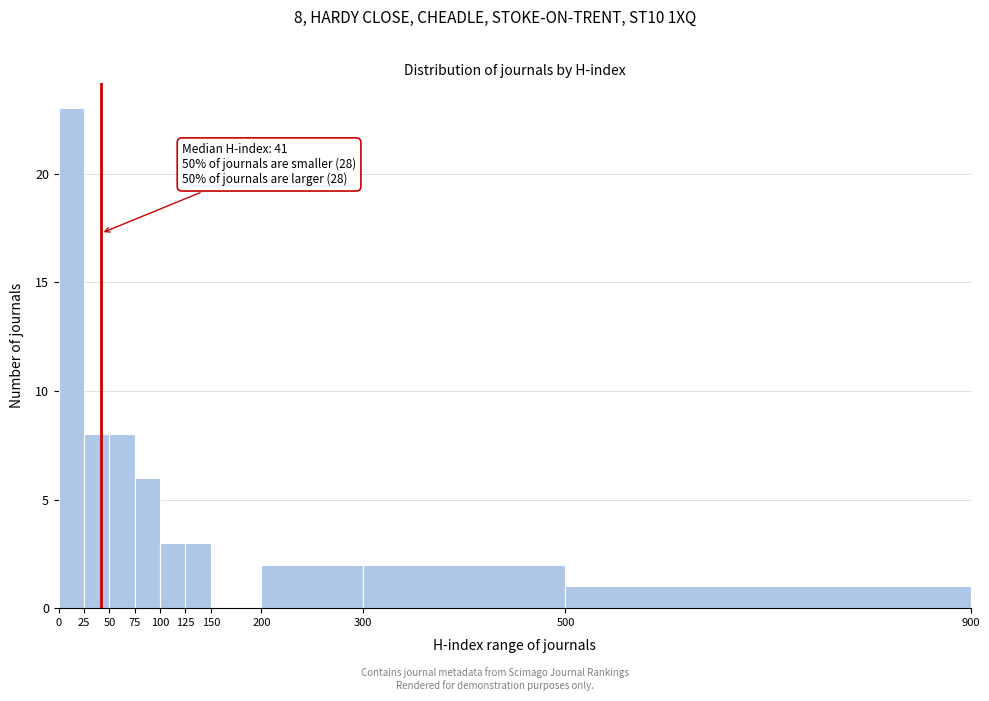

Which range on the x-axis has the tallest bar?

0 to 25